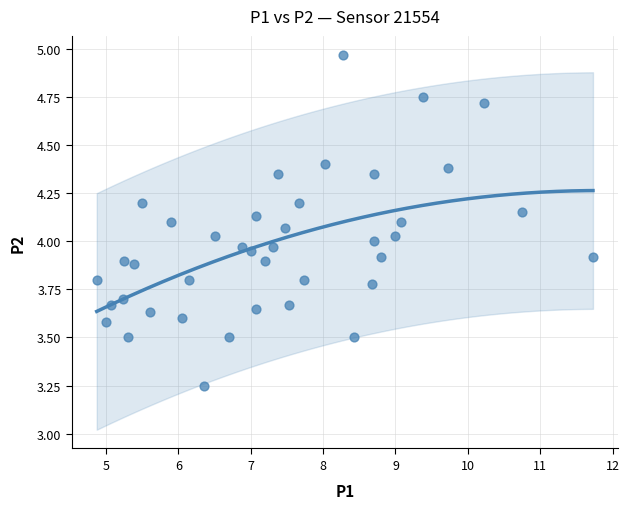

What is the range of X values (max minus min)?

6.9